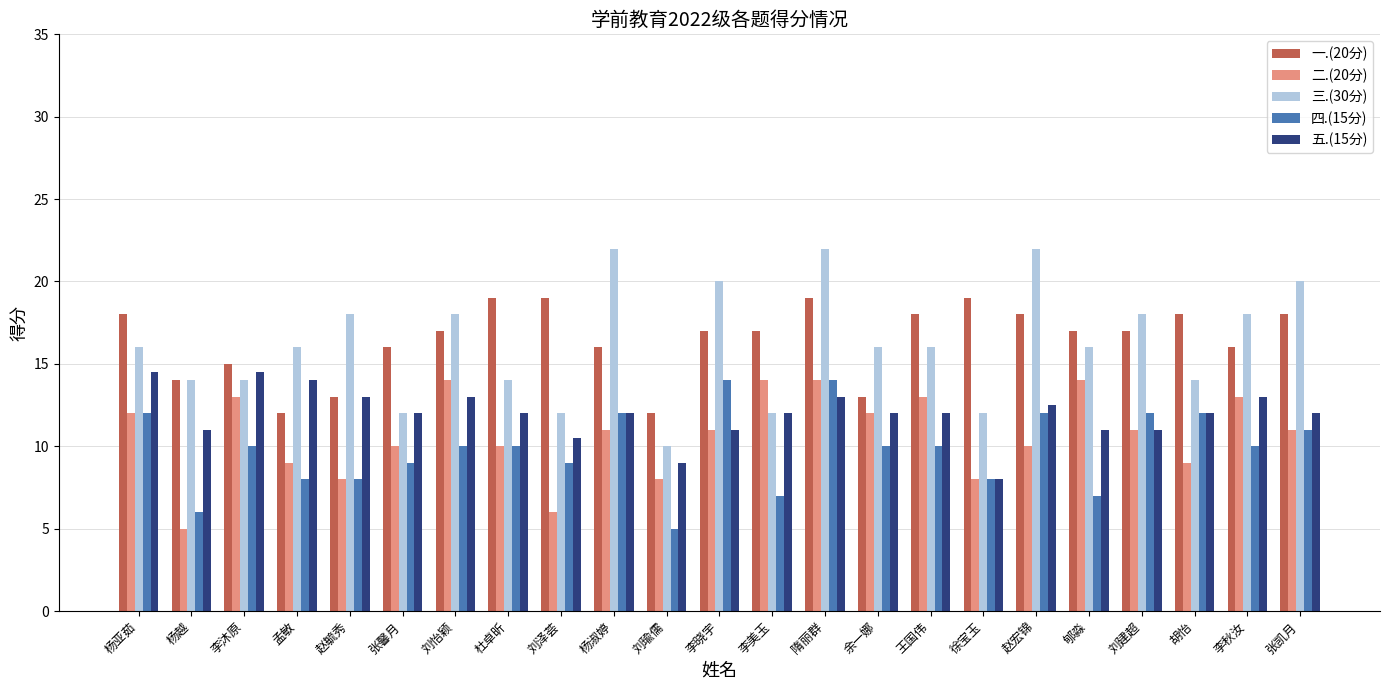

How many groups of bars are there?

23